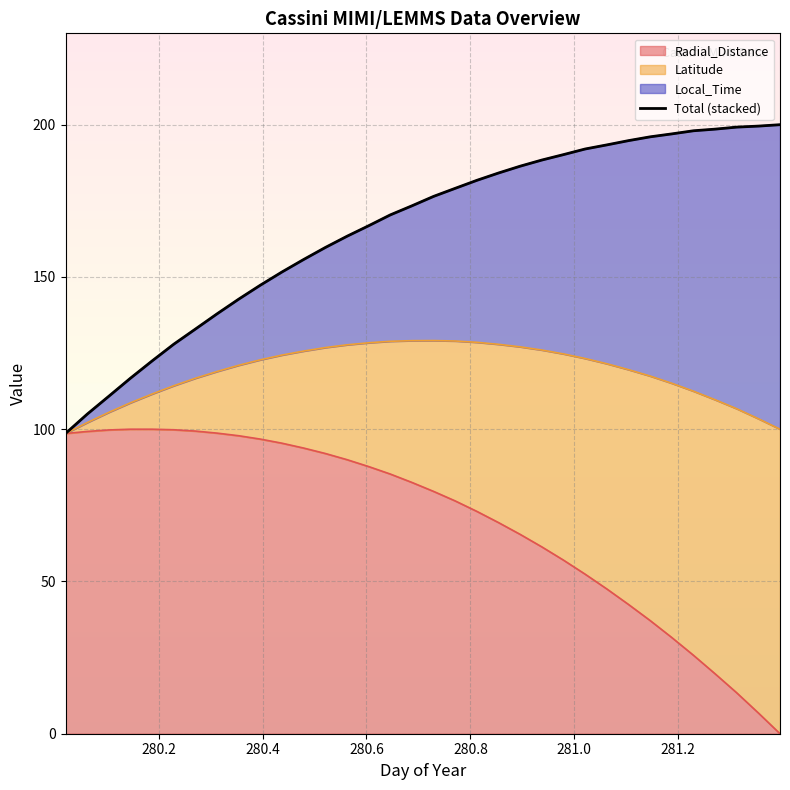

What is the maximum value for Radial_Distance?

100.0